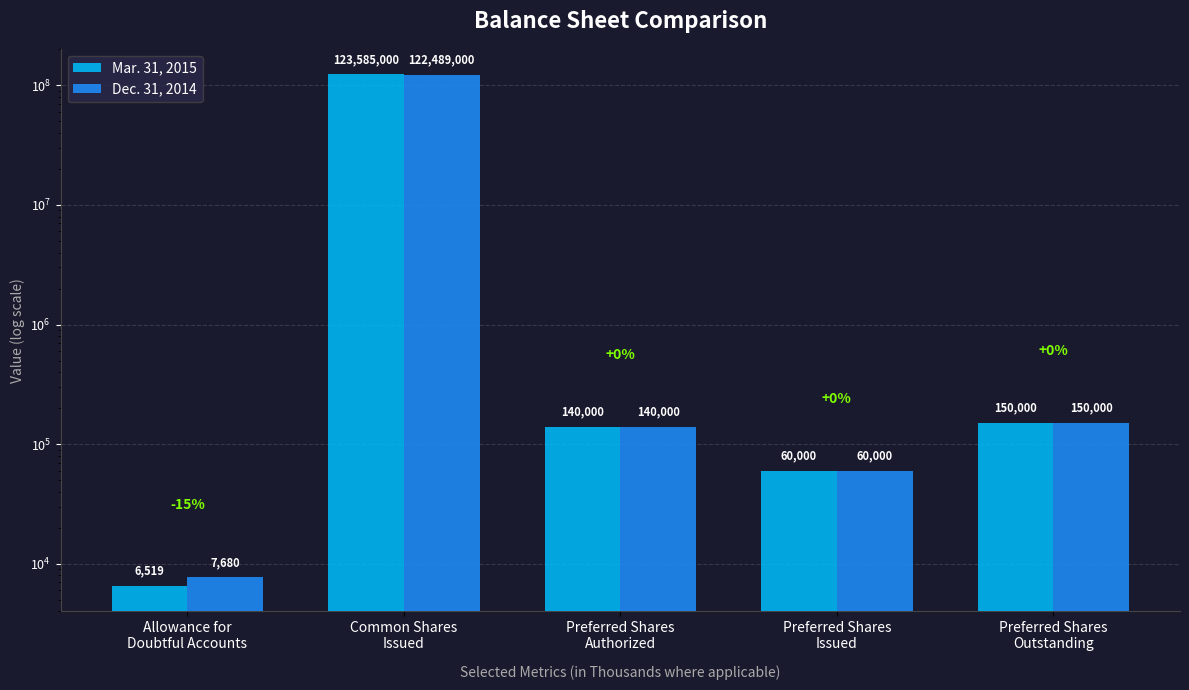

List the series in order of their overall mean, lowest first.

Dec. 31, 2014, Mar. 31, 2015